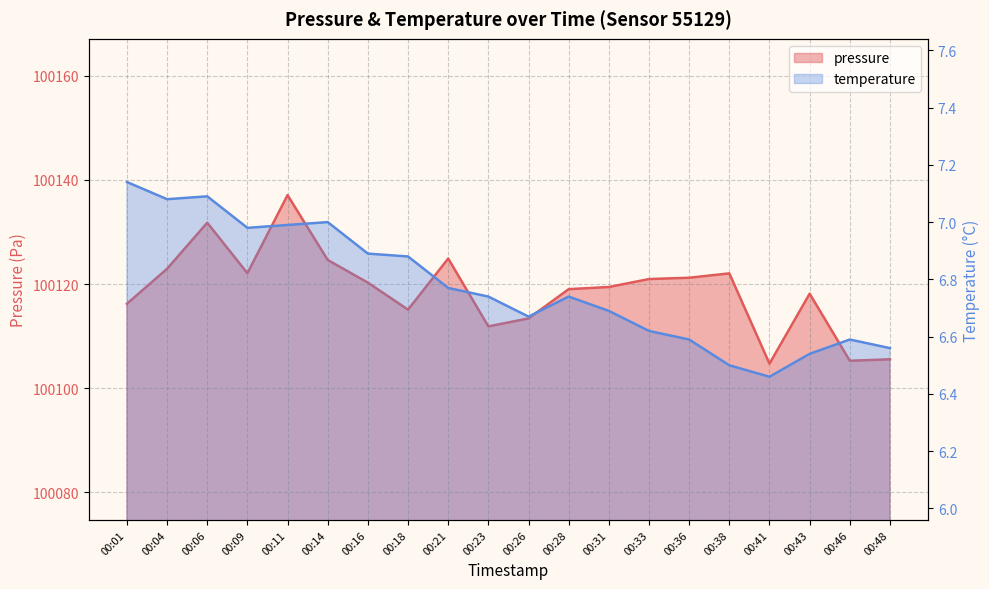

In temperature, how many points are higher than both neighbors (excluding endpoints)?

4